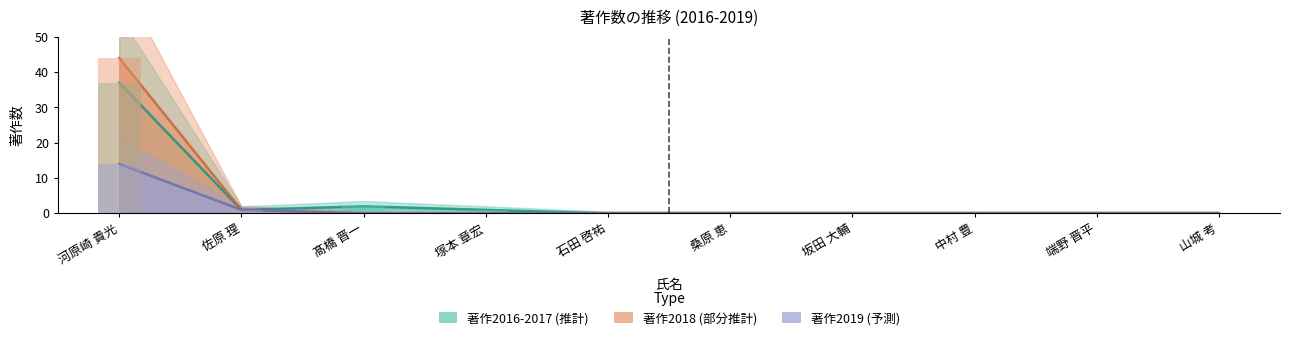

How many distinct data groups are displayed?

3